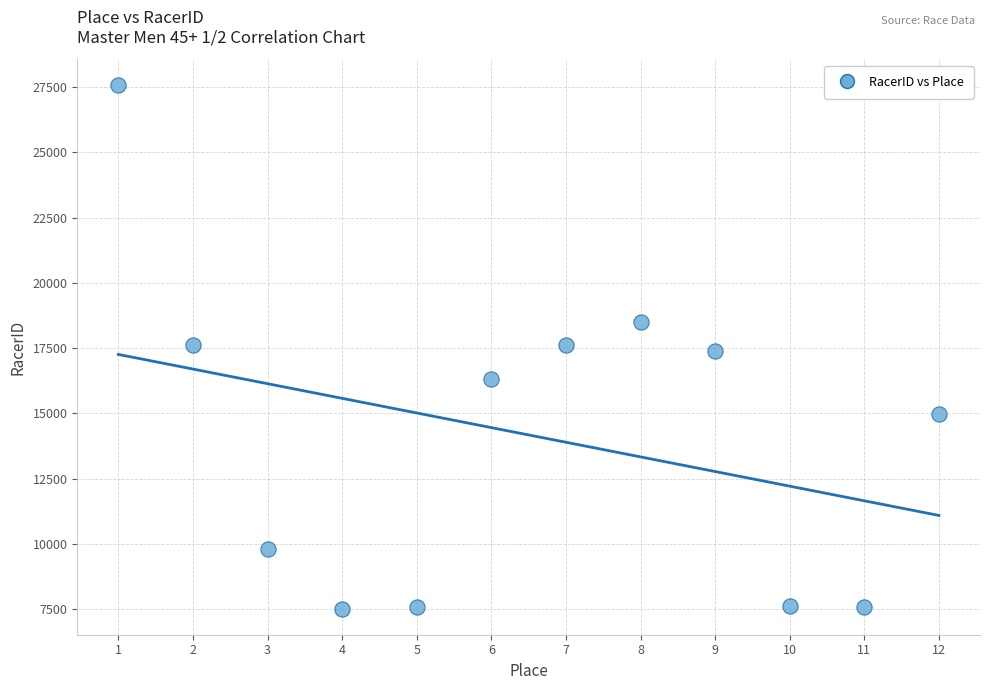

What is the range of X values (max minus min)?

11